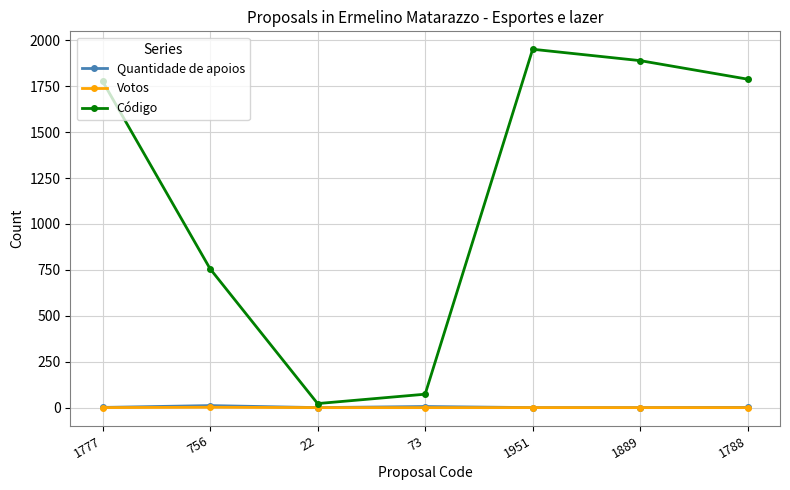

Is it true that Código equals 756 at 756?

True